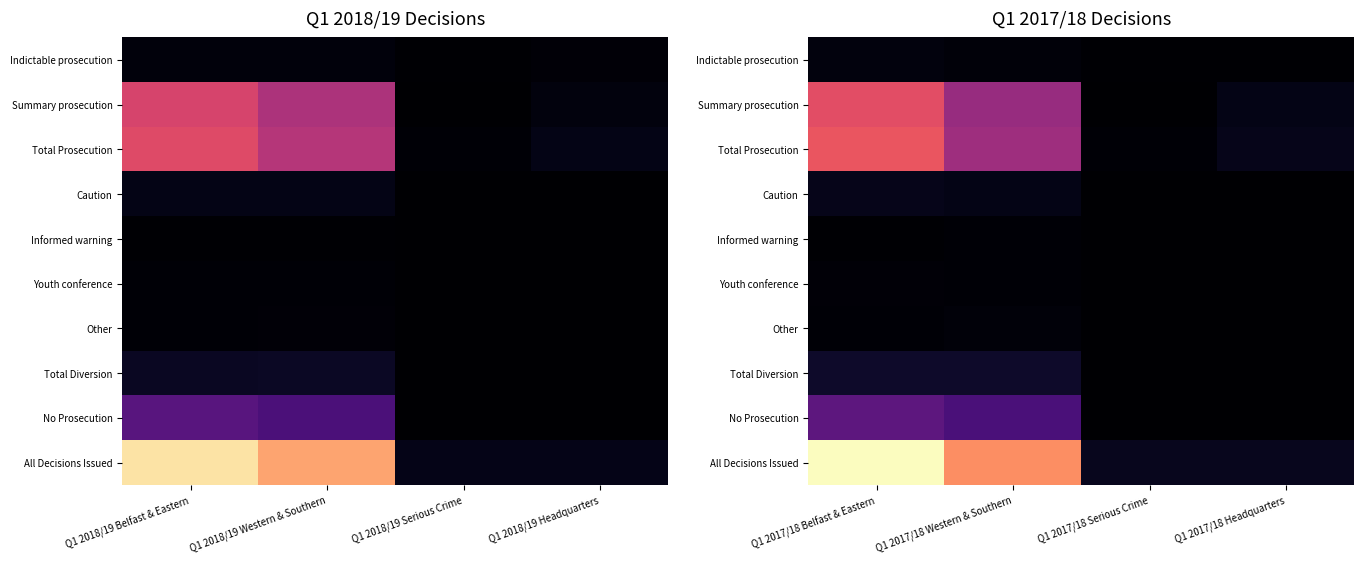

Is the value of All Decisions Issued at Q1 2017/18 Headquarters greater than the value of Youth conference at Q1 2017/18 Western & Southern?

Yes